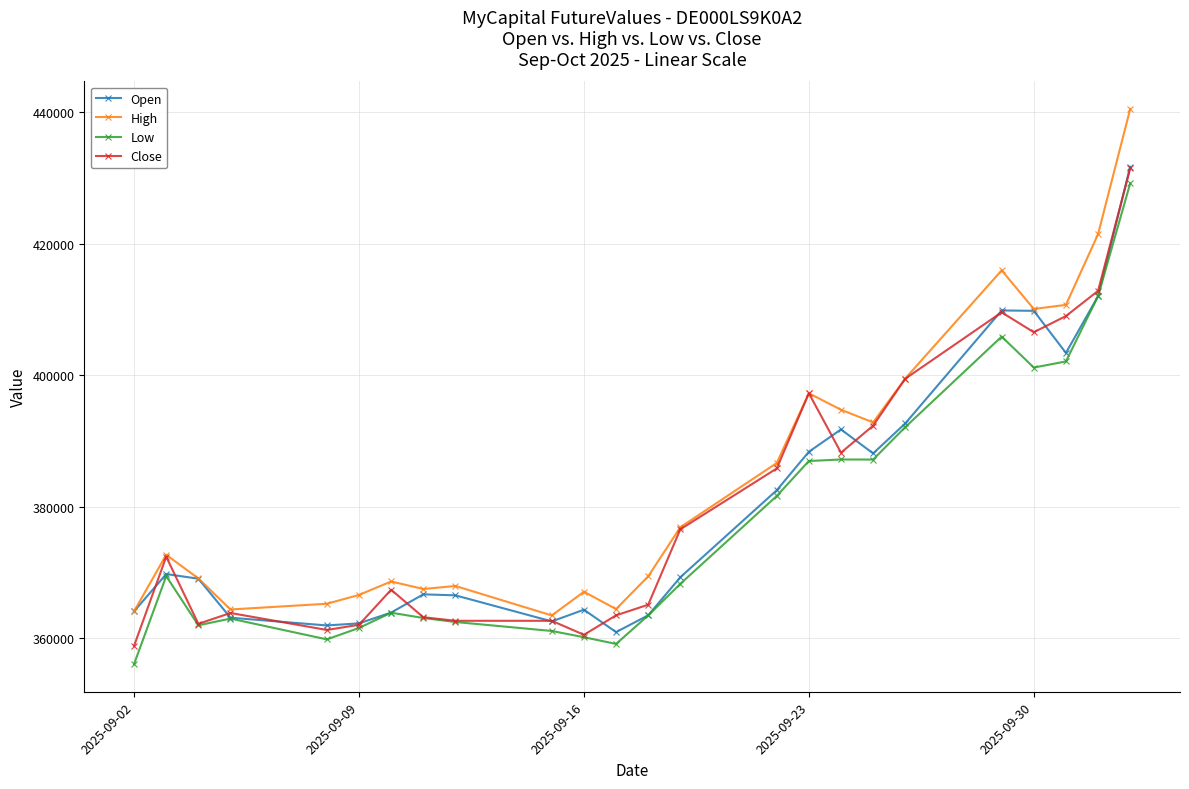

What are all the series names shown in the legend?

Open, High, Low, Close